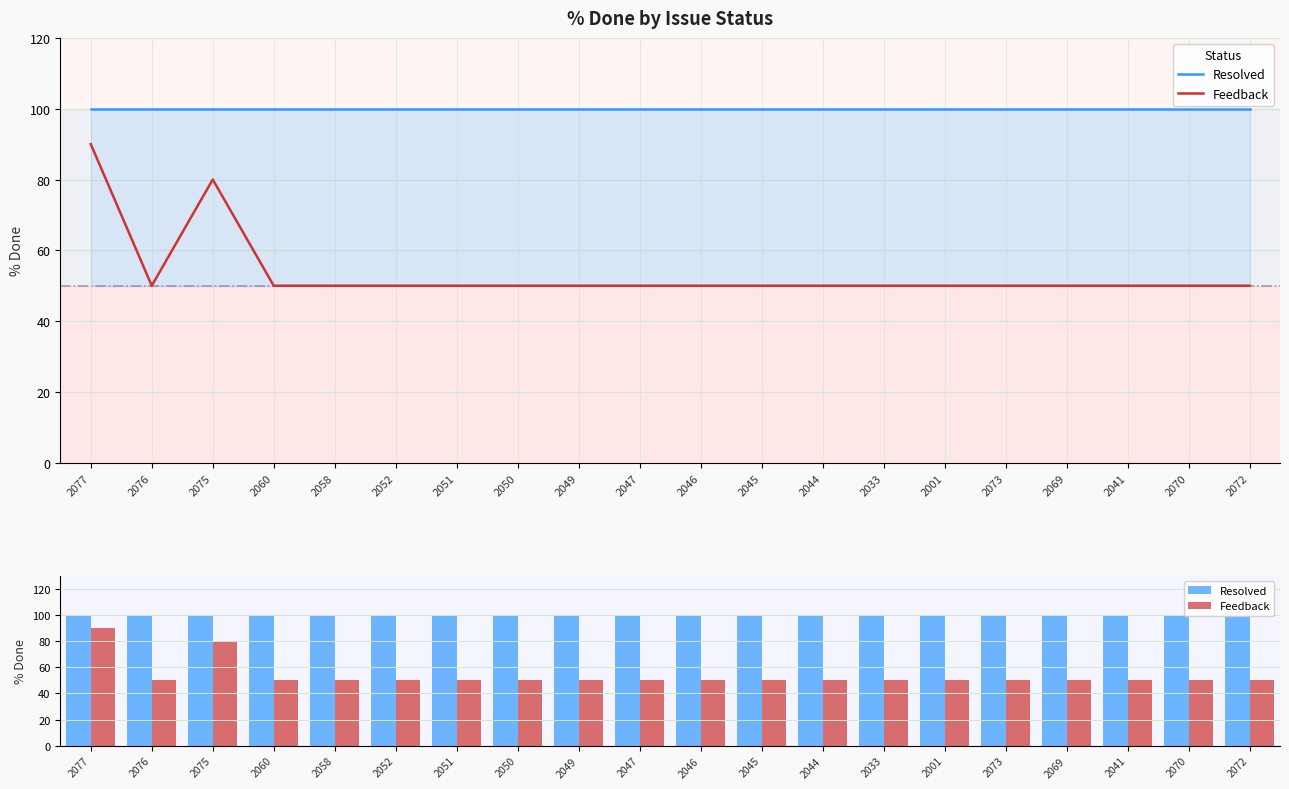

Is it true that Feedback equals 50 at 2044?

True